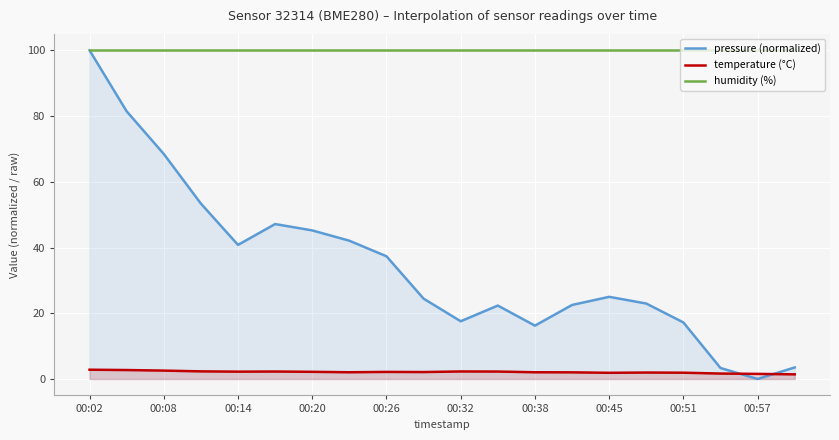

What are all the series names shown in the legend?

pressure (normalized), temperature (°C), humidity (%)